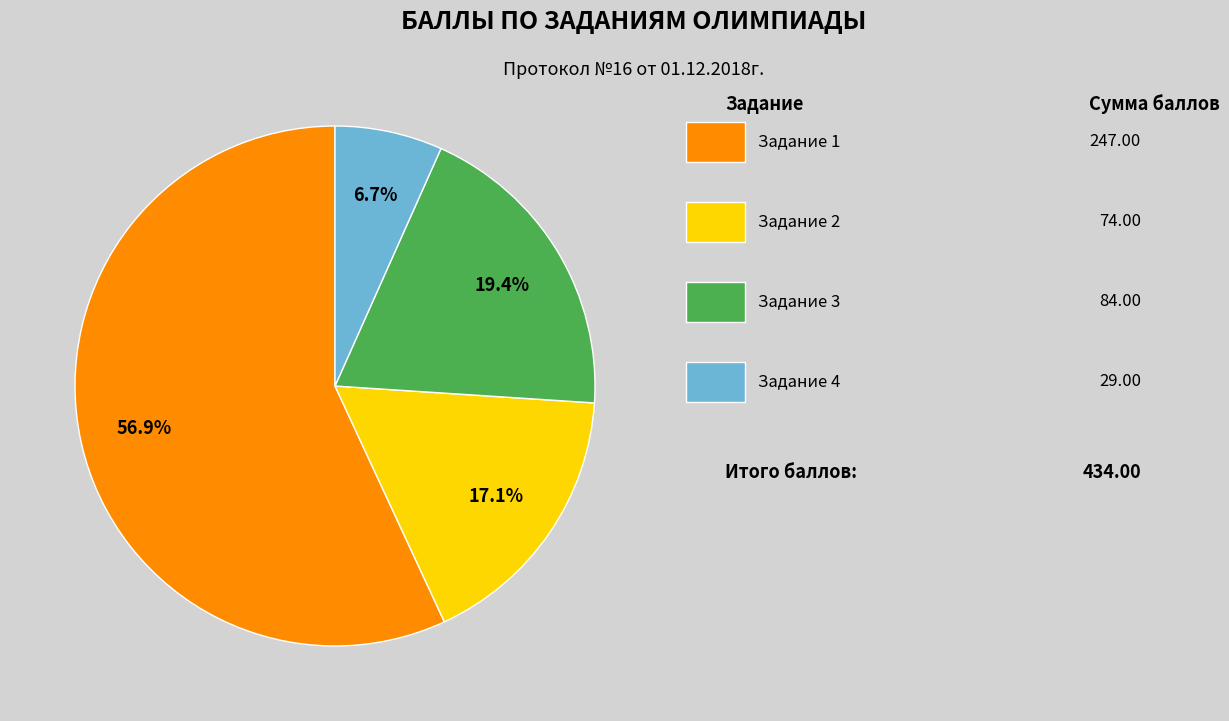

Is there a majority slice in this chart?

Yes